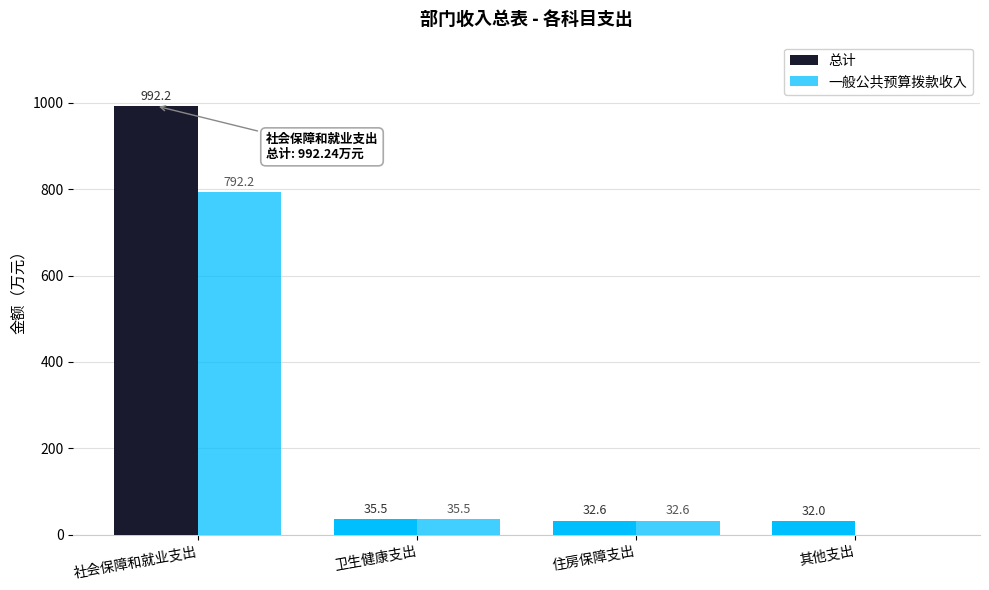

How many categories are shown in the chart?

4